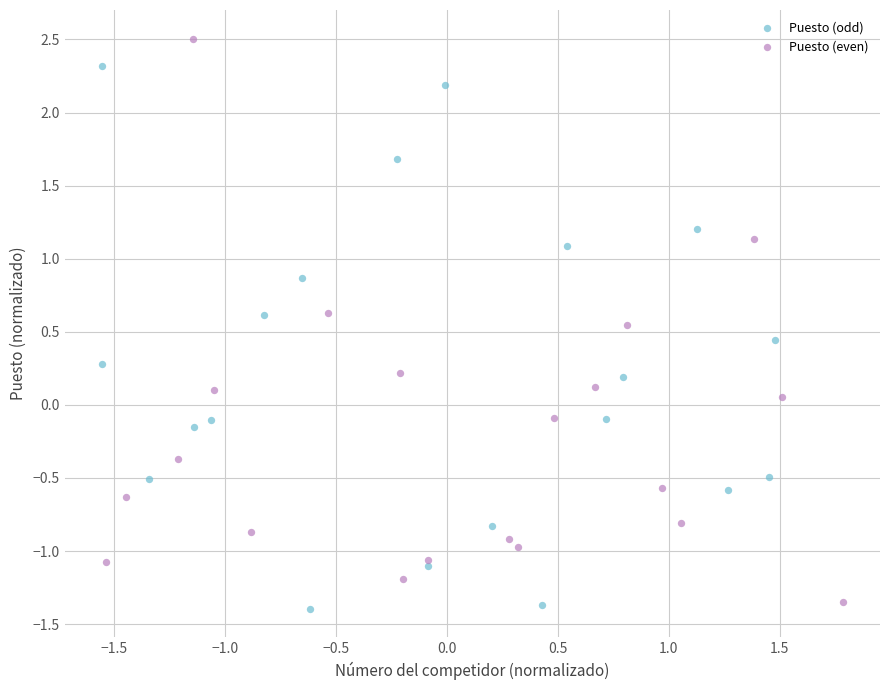

Which series reaches the maximum Y coordinate?

Puesto (even)